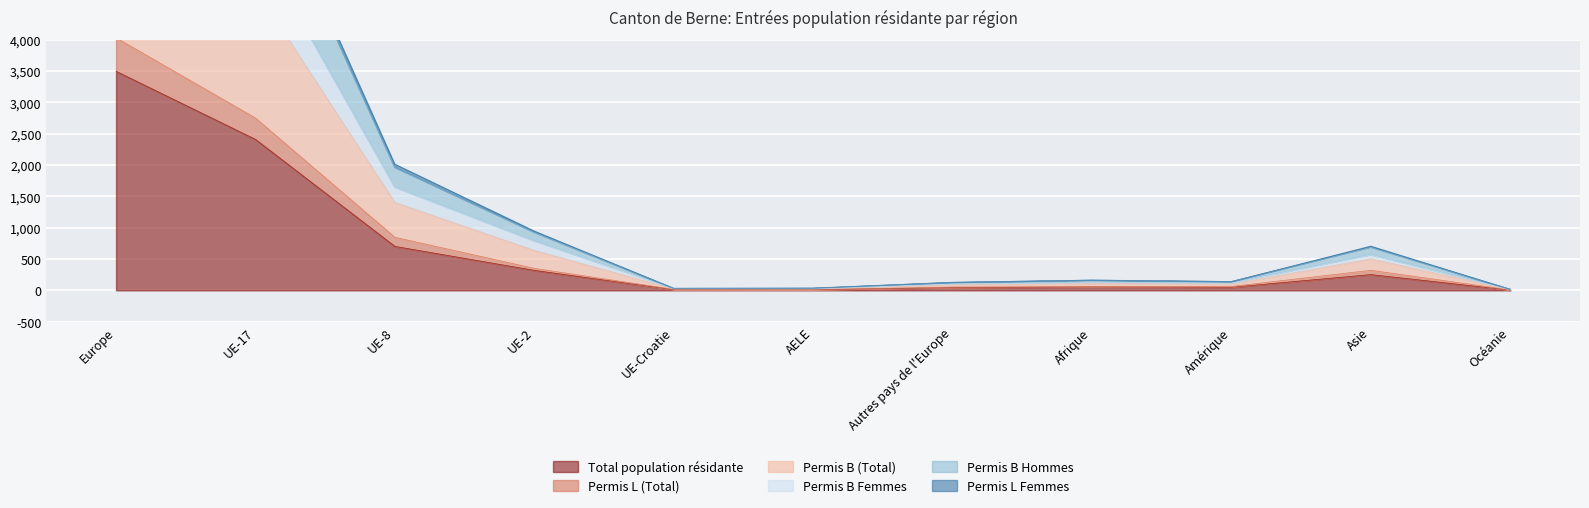

True or false: Permis B (Total) and Total population résidante intersect in this chart.

False